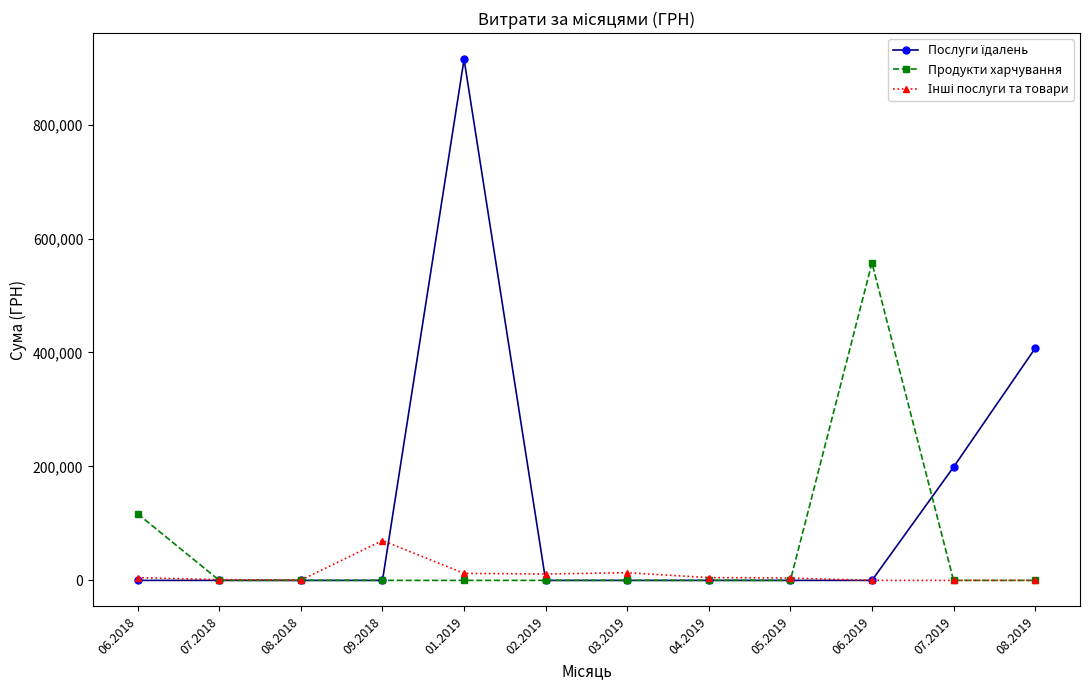

The Продукти харчування series shows 201017.5 at 06.2018. True or false?

False